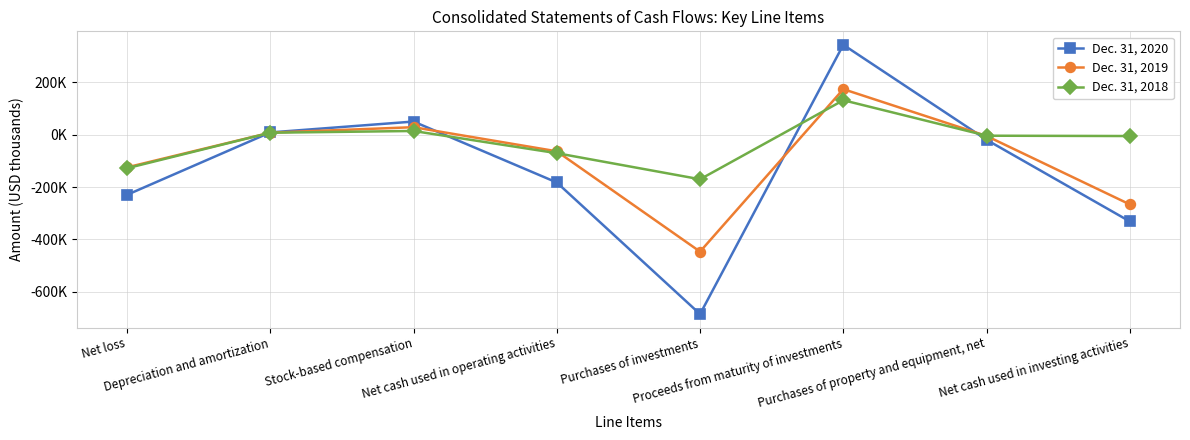

How many values in the Dec. 31, 2019 series exceed -4968?

3